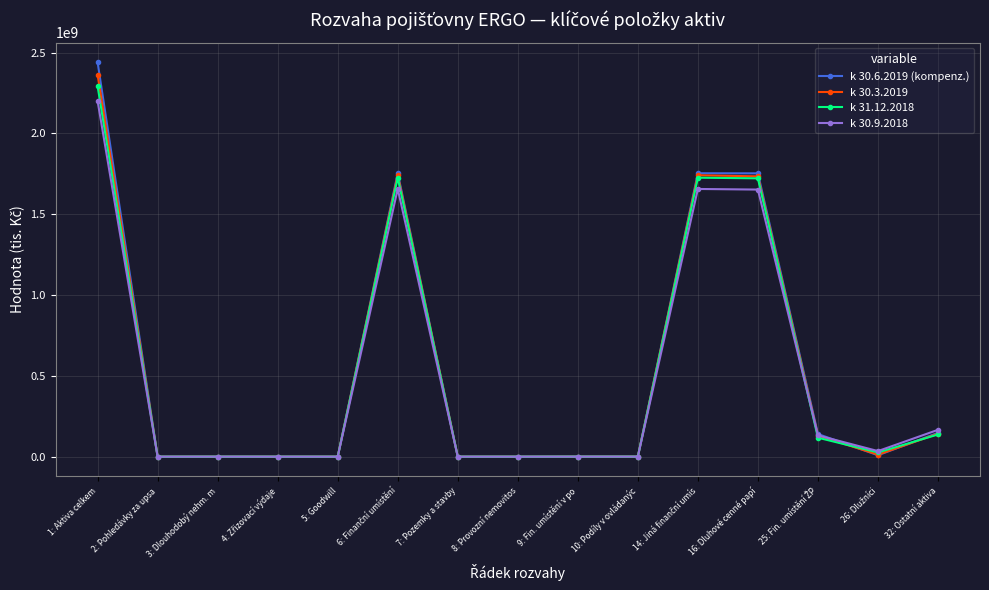

What is the label of the 1st point from the left?

1: Aktiva celkem